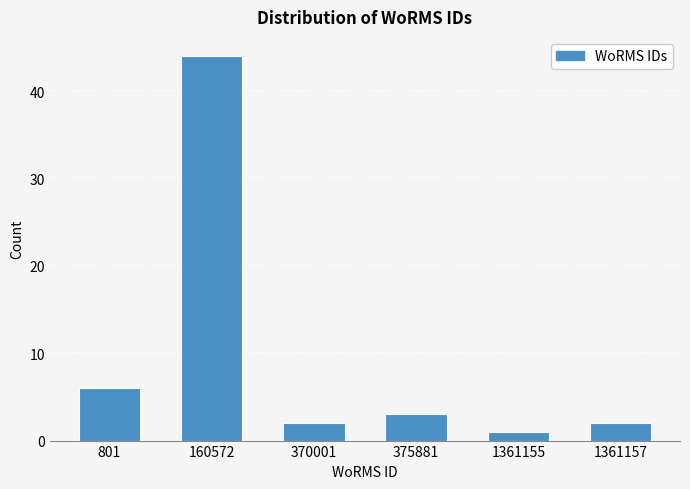

Reading left to right, list all the values displayed in this chart.

801=6	160572=44	370001=2	375881=3	1361155=1	1361157=2